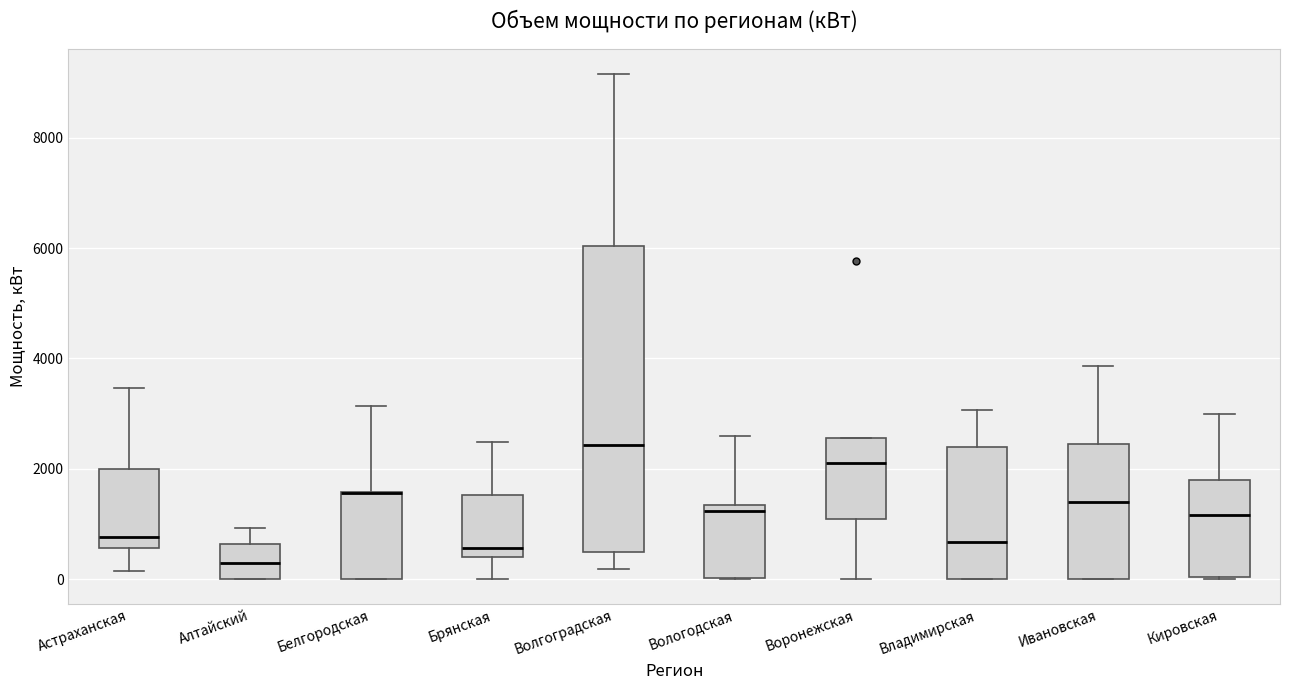

Which box is the tallest, from its lower edge to its upper edge?

Волгоградская